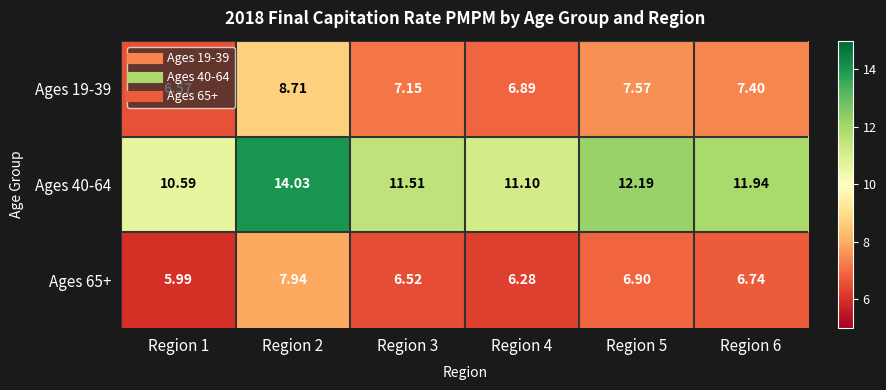

Is the value of Ages 40-64 at Region 5 greater than the value of Ages 19-39 at Region 6?

Yes